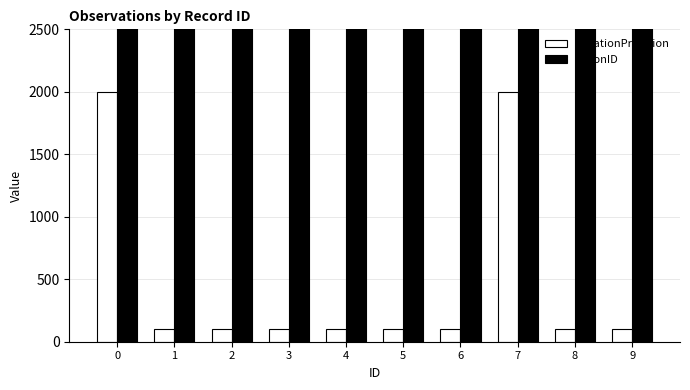

Between 2 and 6, which is larger?

2